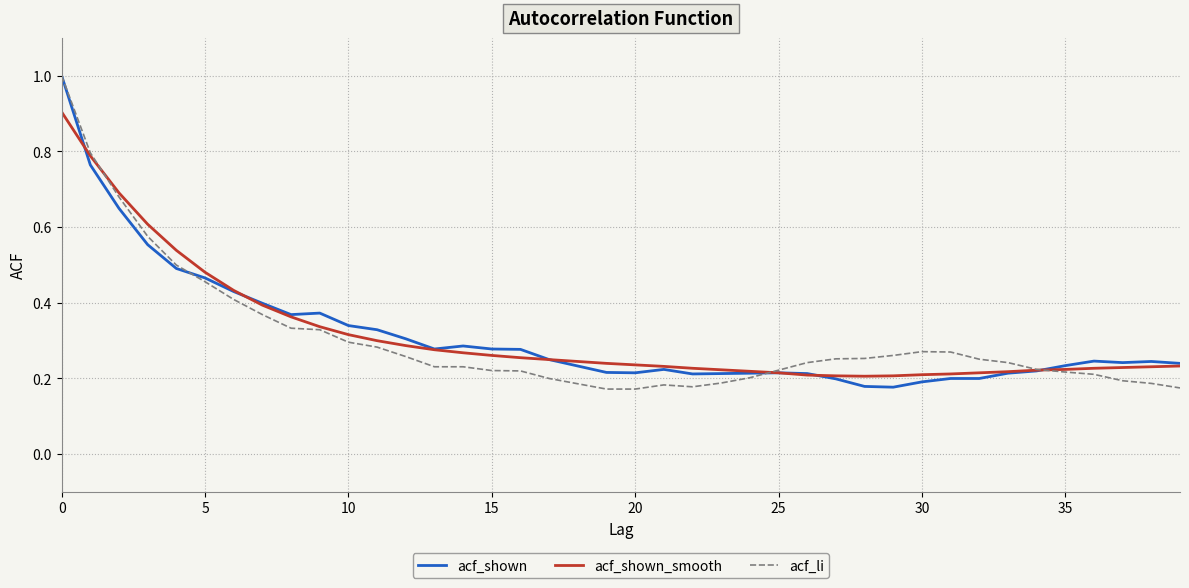

What is the highest value of the acf_li series?

1.0